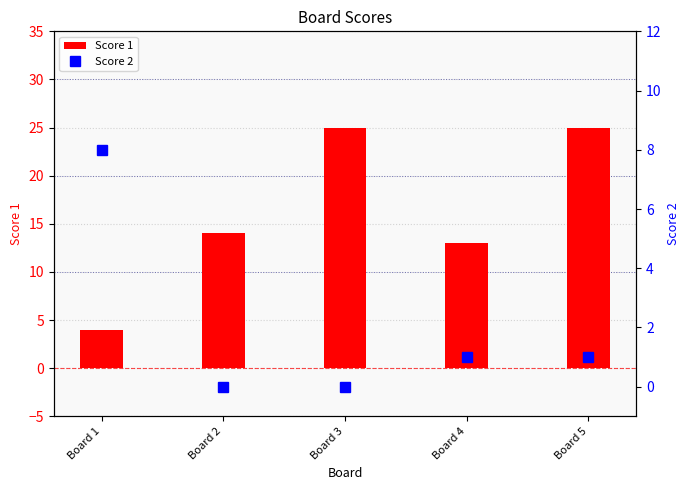

What are all the series names shown in the legend?

Score 1, Score 2